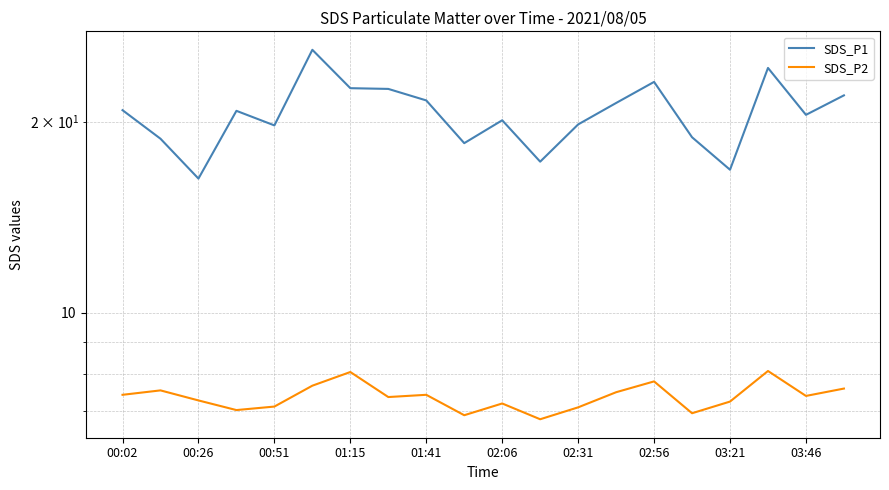

True or false: SDS_P1 has a value of 24.3 at 17.

True